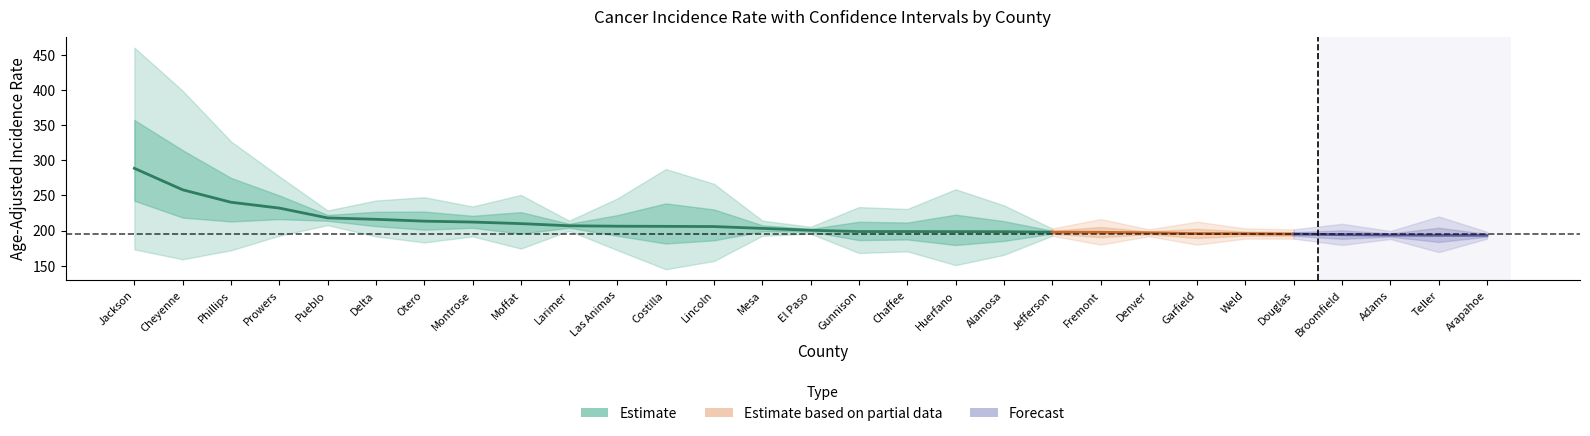

Which series changed the most between Costilla and Huerfano?

upper_ci